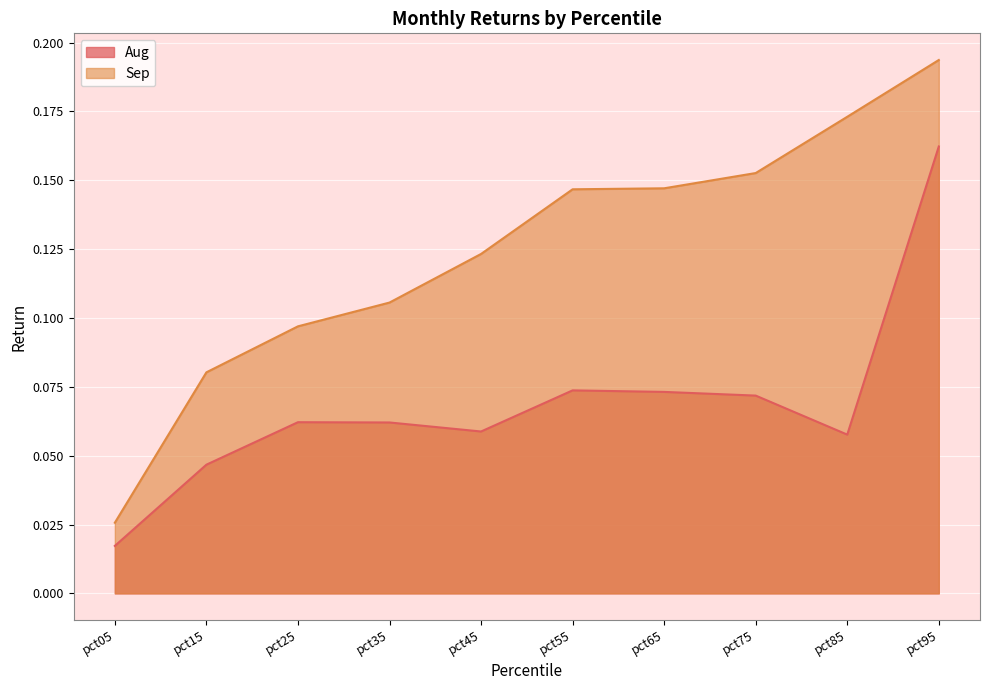

True or false: Aug and Sep intersect in this chart.

False